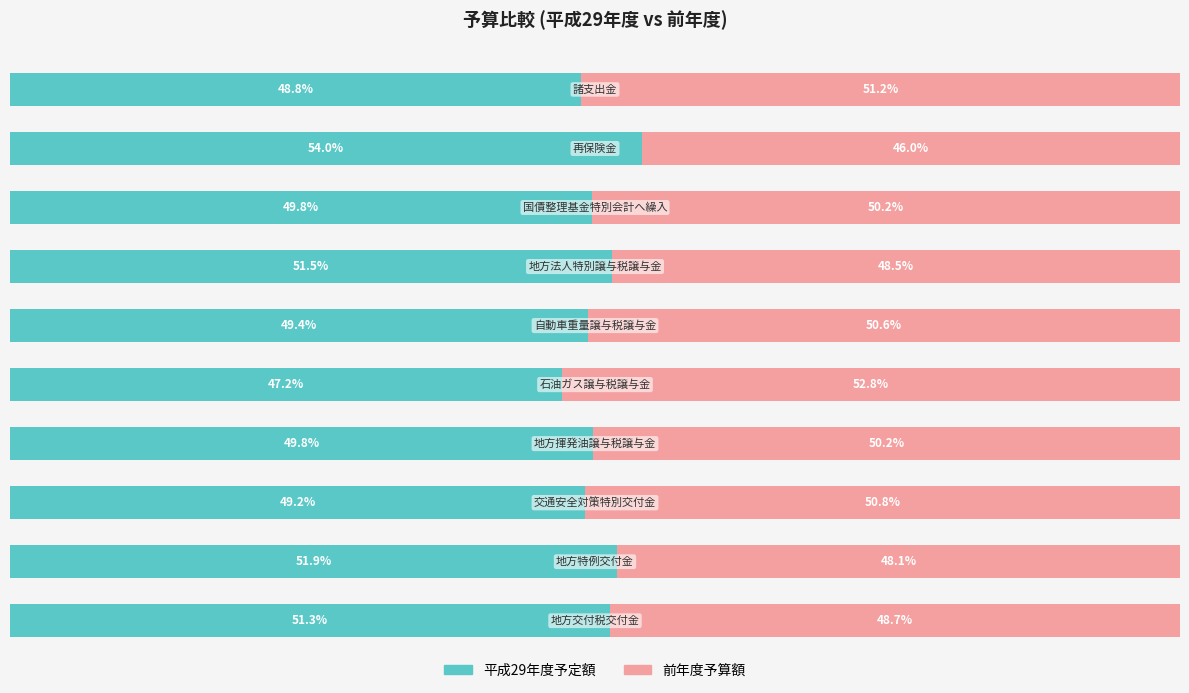

What are all the series names shown in the legend?

平成29年度予定額, 前年度予算額